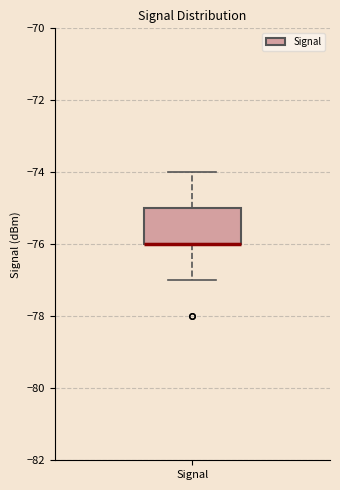

Read this box plot against the y-axis: the position of the median line, the range covered by the box, and the ends of both whiskers. The values are not printed on the chart, so give them approximately, as read against the axis.

median -76 (drawn on the box's lower edge), box -76 to -75, whiskers -77 to -74